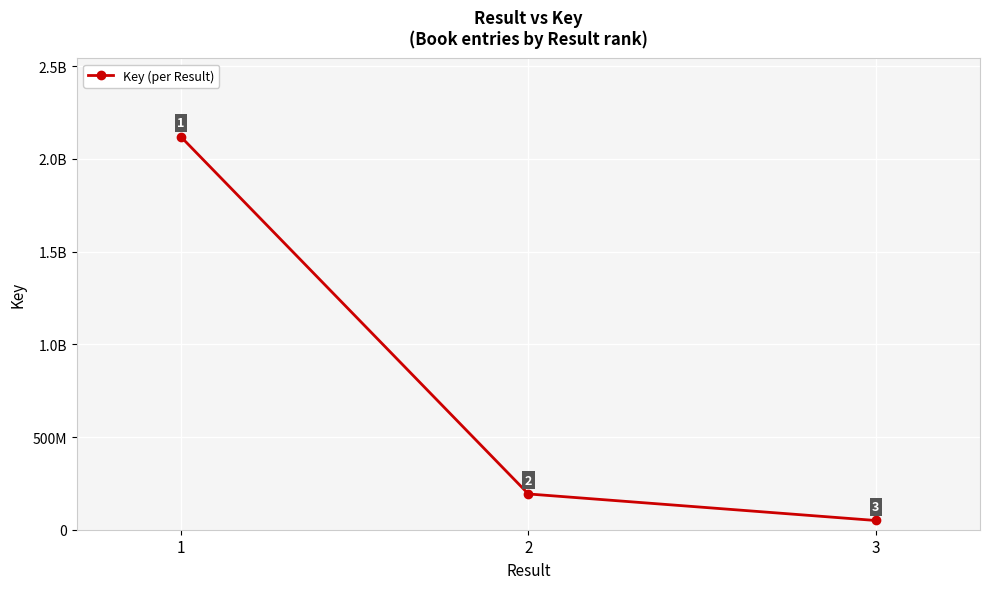

Reading right to left, list all the values displayed in this chart.

3=49742434	2=192863168	1=2118404738